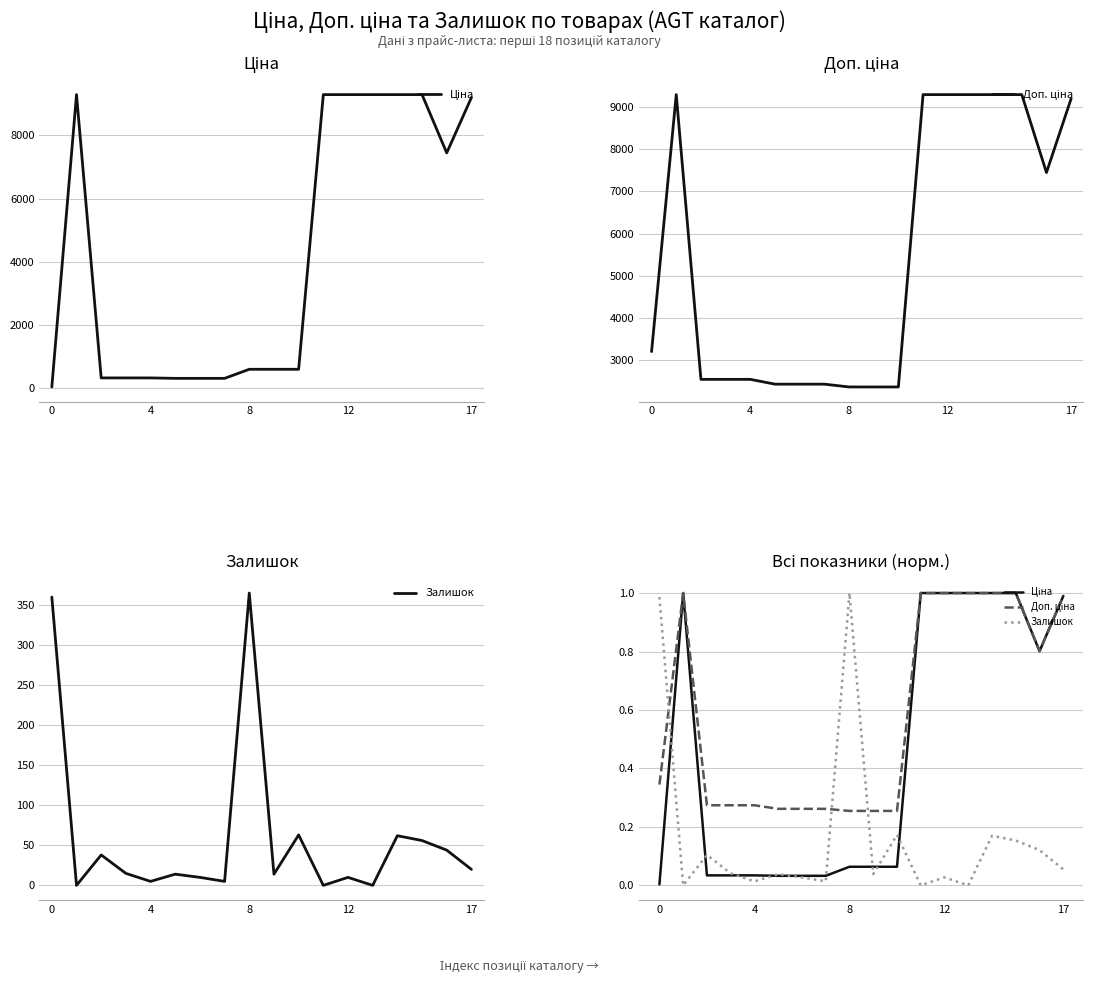

What is the difference between the Залишок values at 11 and 15?

0.2